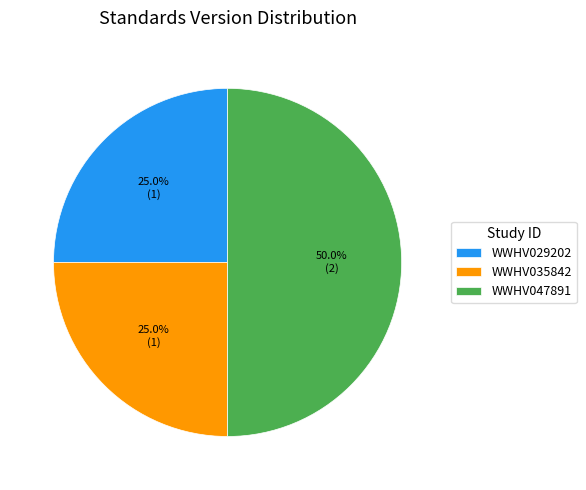

To the nearest percent, what is the difference between the WWHV029202 and WWHV047891 slice percentages?

25%